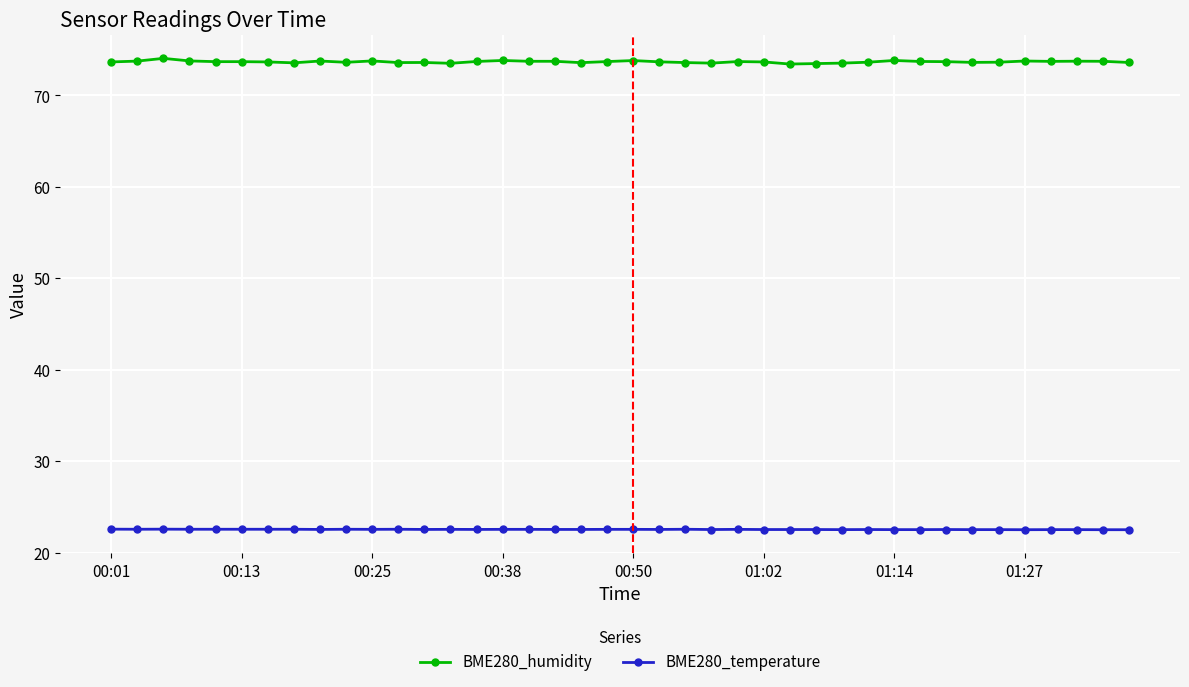

Which series has the widest spread of values?

BME280_humidity